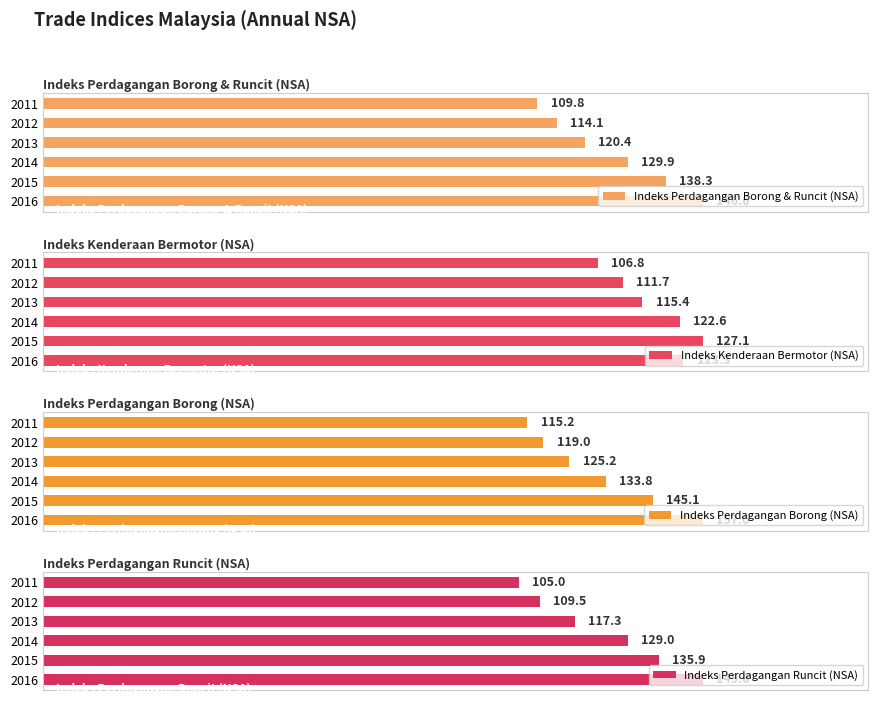

Rank the categories by Indeks Perdagangan Borong & Runcit (NSA) value from highest to lowest.

2016, 2015, 2014, 2013, 2012, 2011